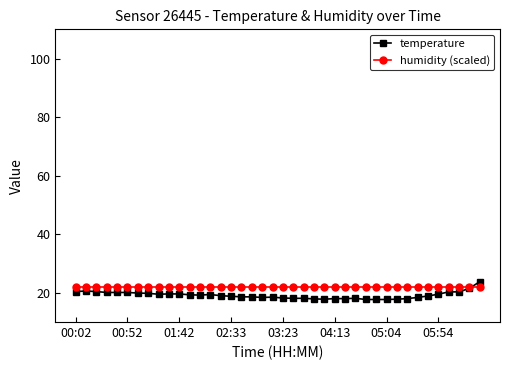

What is the highest value of the humidity (scaled) series?

22.0